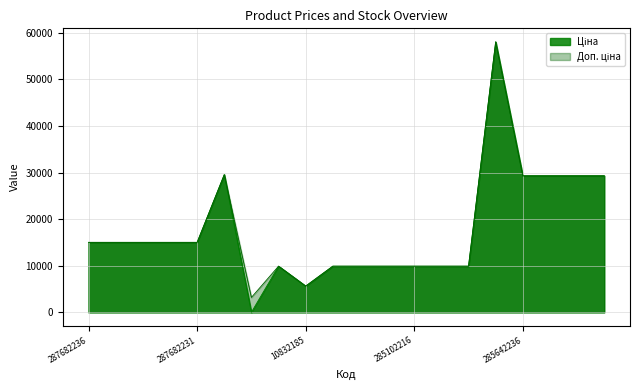

What position from the left is 285102218?

12